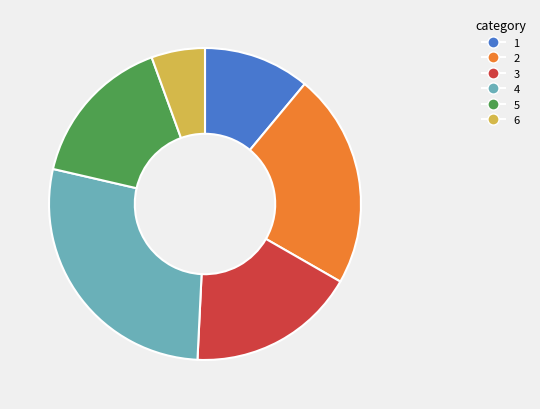

How many slices are in this pie chart?

6